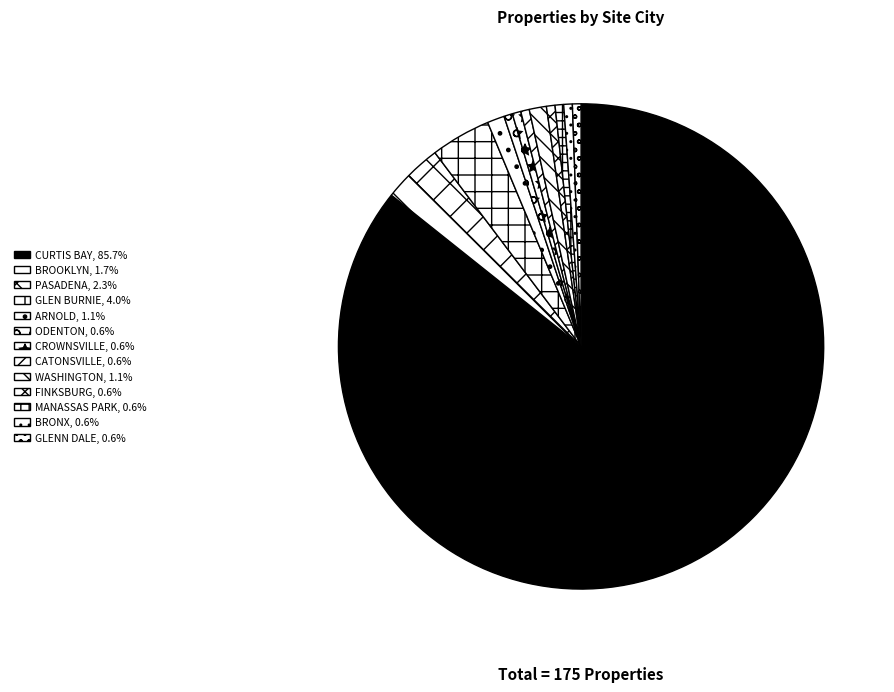

To the nearest percent, what portion does CROWNSVILLE represent?

1%